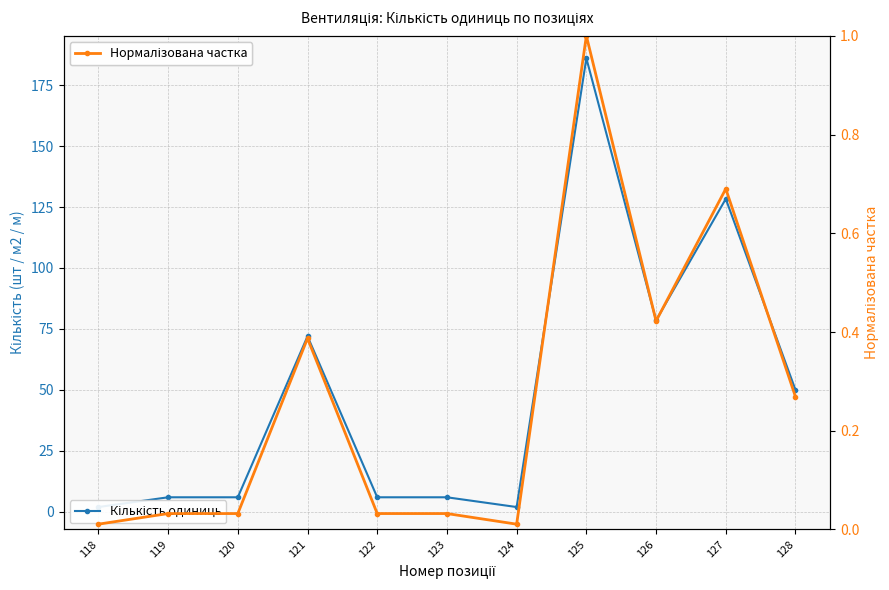

At which label is Нормалізована частка closest to 0?

118